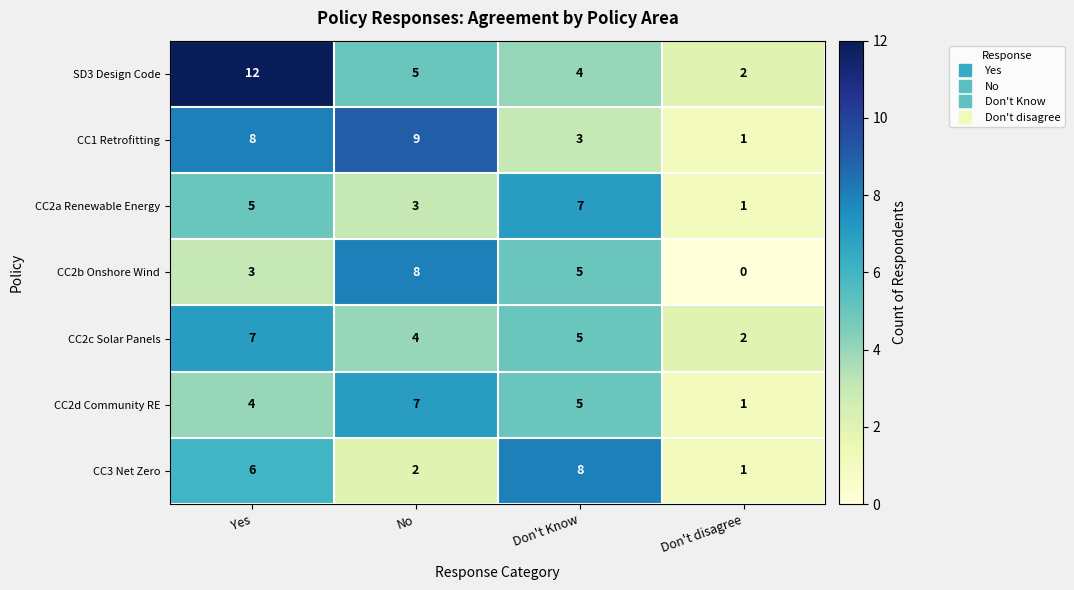

Which category has the lowest value across all series?

Don't disagree